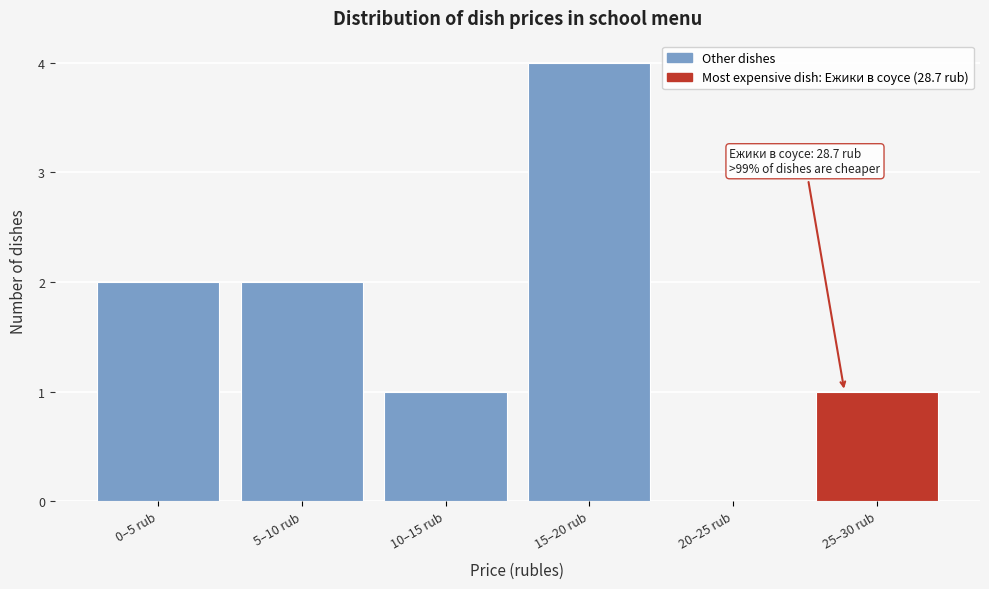

Reading left to right, extract all data points from this chart.

0–5 rub=2	5–10 rub=2	10–15 rub=1	15–20 rub=4	20–25 rub=0	25–30 rub=1